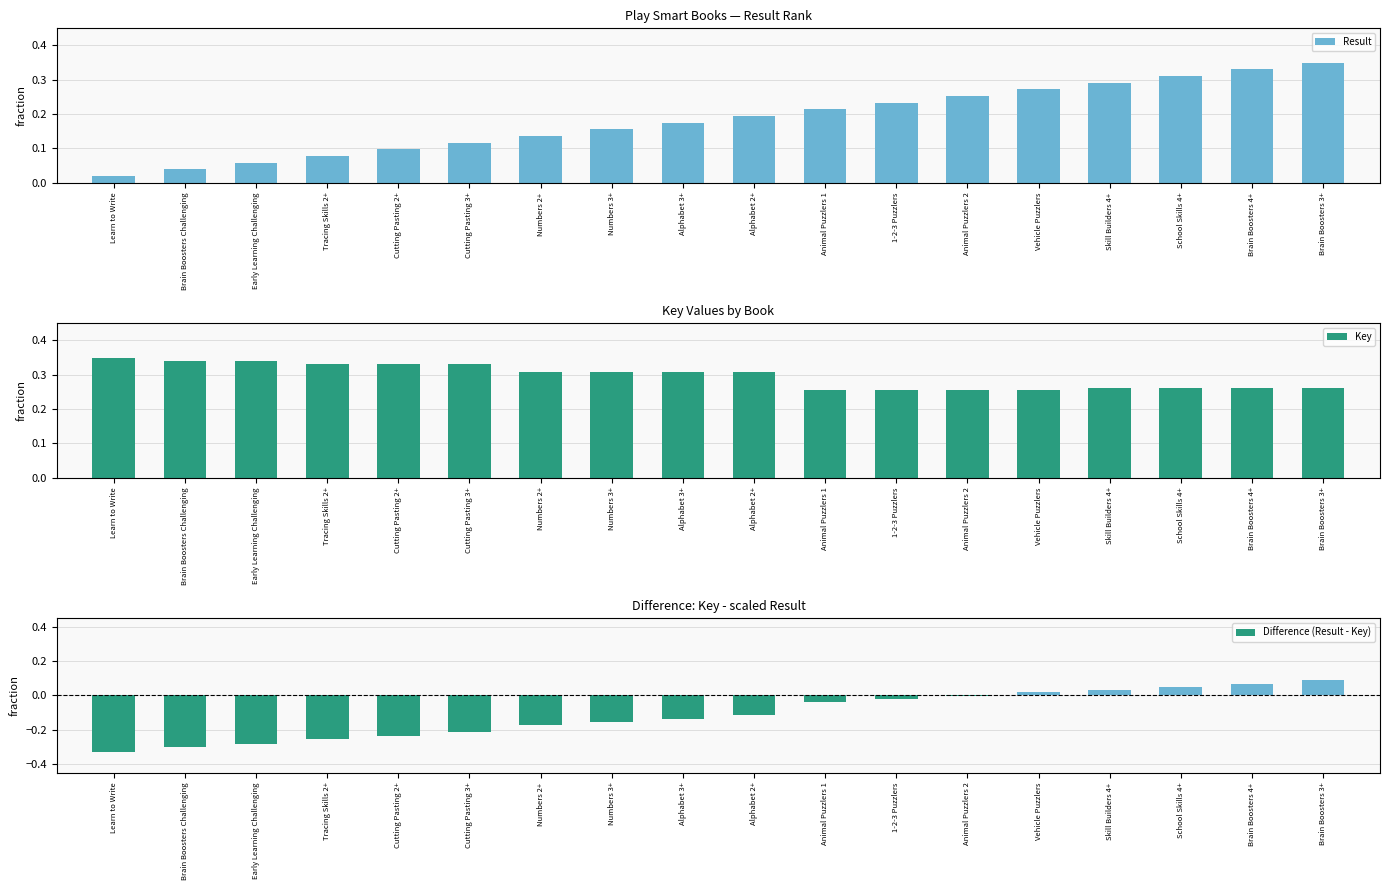

What is the difference between the maximum and minimum values in the Result series?

0.3